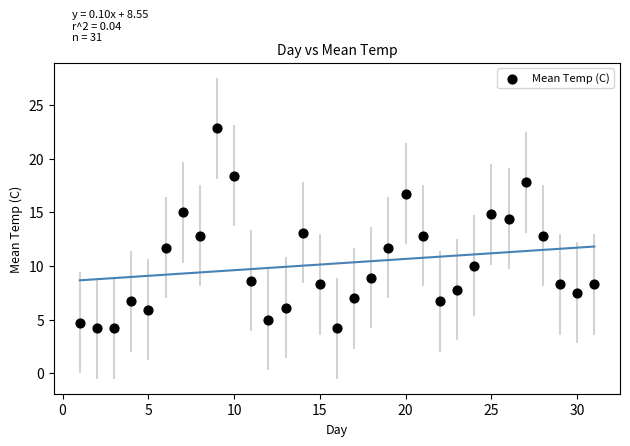

What is the range of X values (max minus min)?

30.0